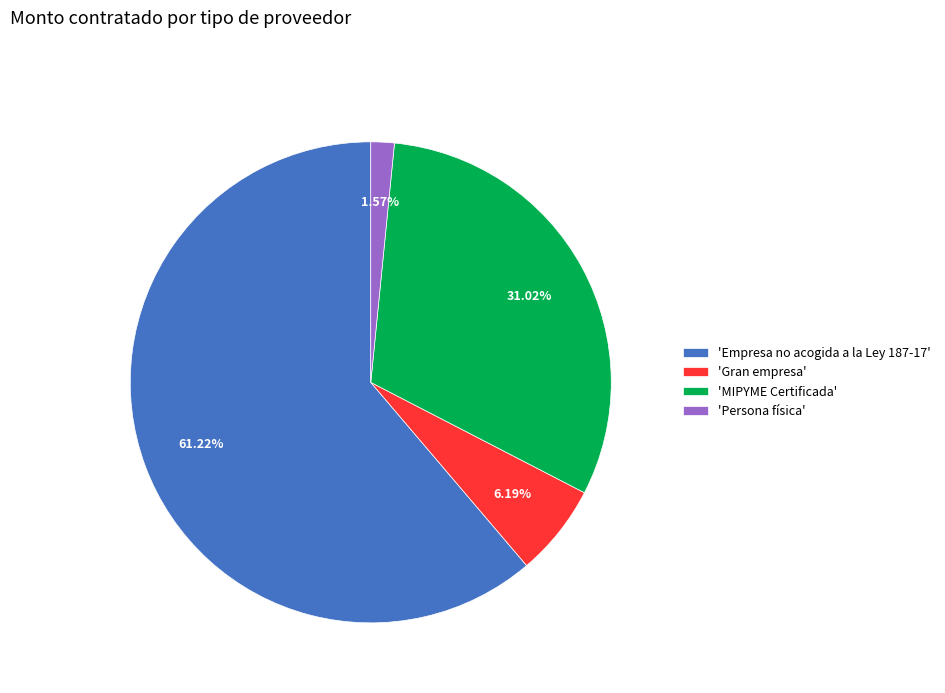

Which category has the smallest portion of the pie?

'Persona física'